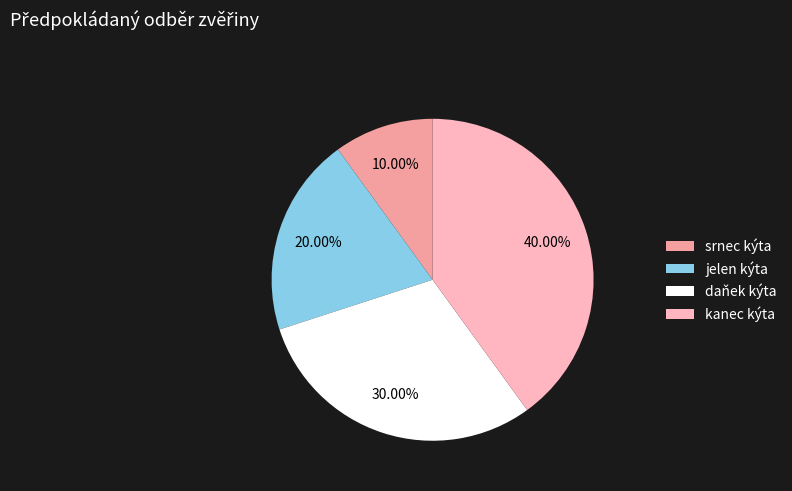

To the nearest percent, what percentage of the pie is jelen kýta?

20%